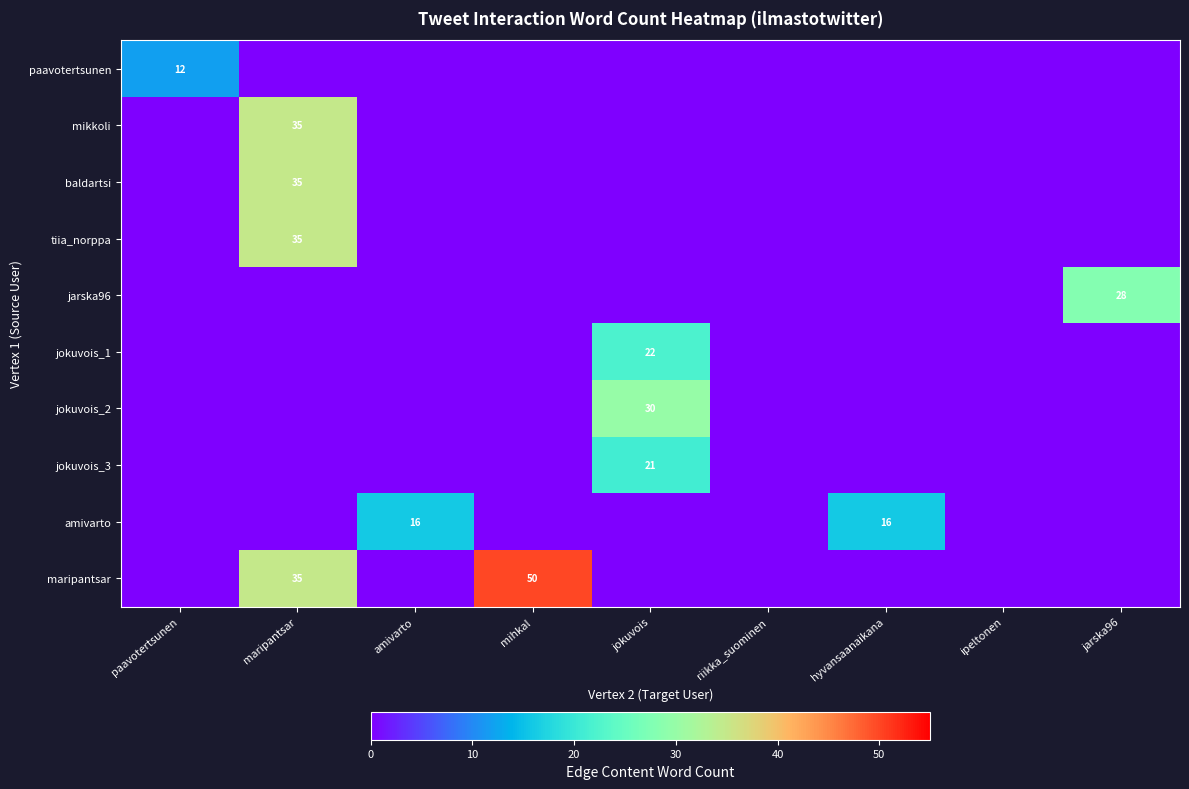

Is it true that maripantsar equals 35 at maripantsar?

True